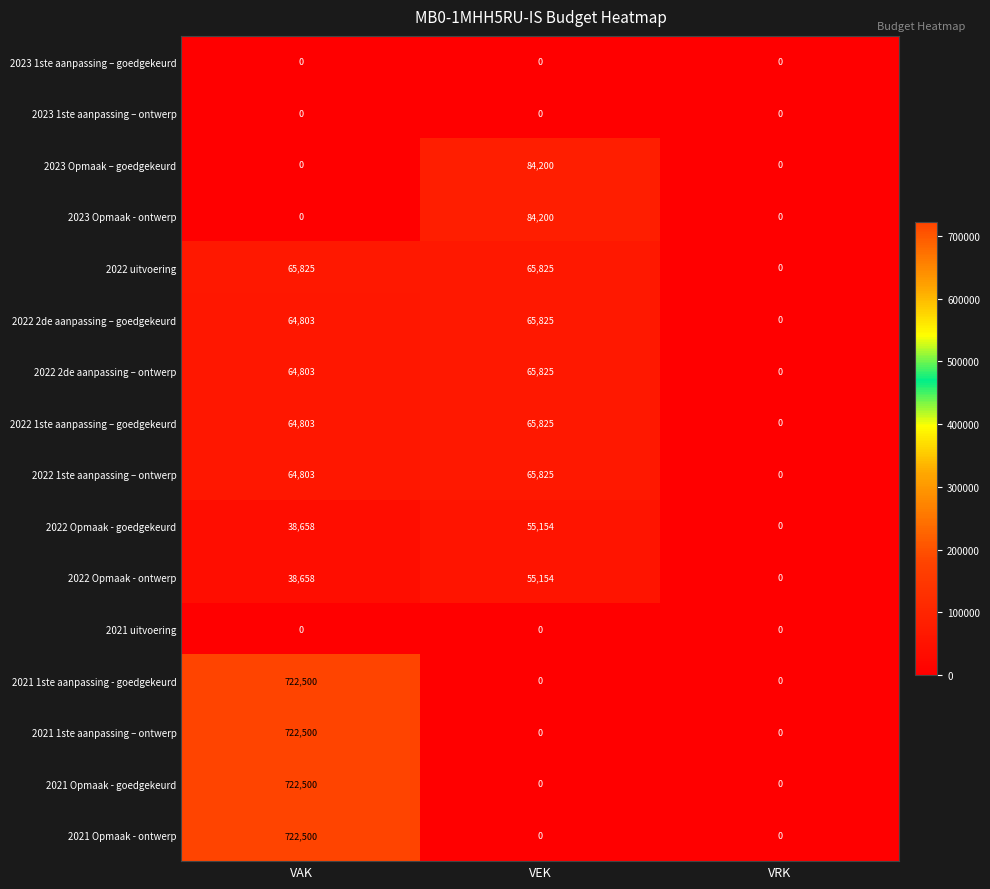

Is the value of 2023 1ste aanpassing – goedgekeurd at VRK greater than the value of 2022 Opmaak - goedgekeurd at VEK?

No